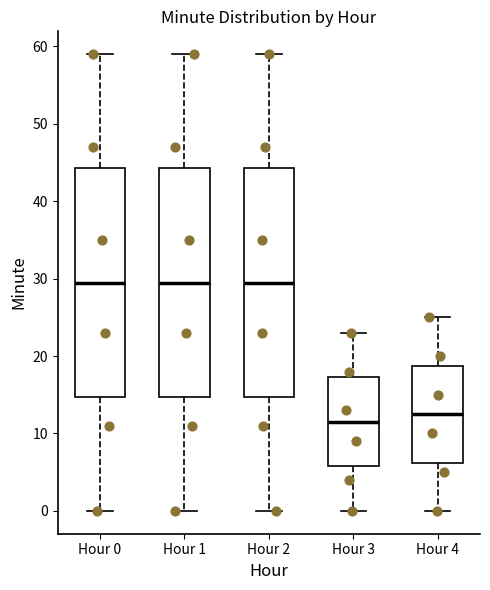

Which box has the lowest median line?

Hour 3